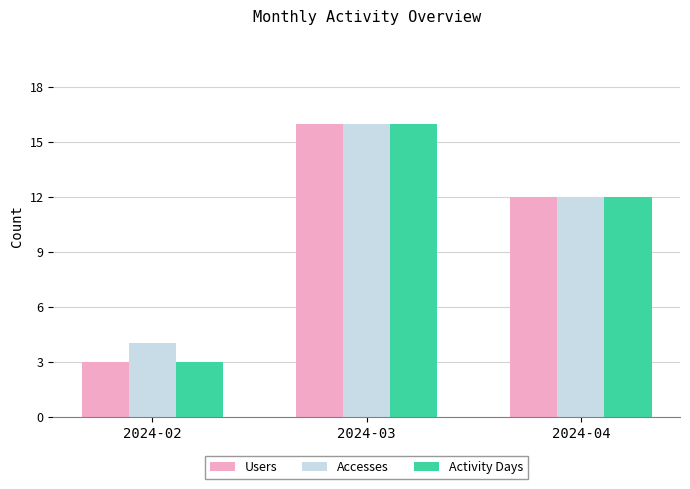

Where does the Activity Days series first go above 12?

2024-03